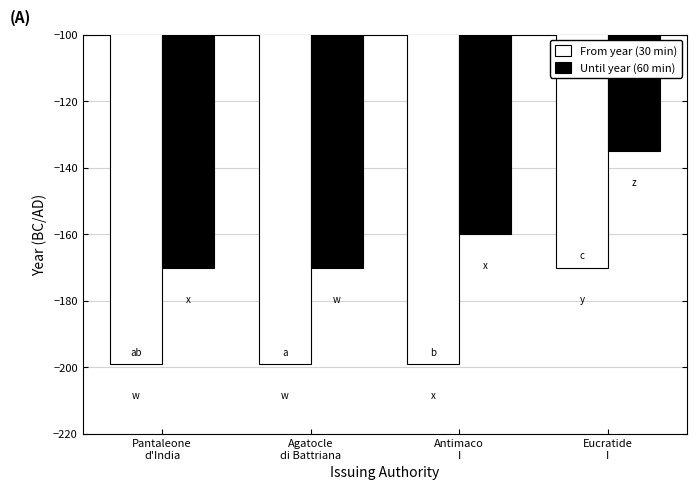

Reading left to right, transcribe all the data shown in this chart.

From year (30 min): Pantaleone
d'India=-199	Agatocle
di Battriana=-199	Antimaco
I=-199	Eucratide
I=-170
Until year (60 min): Pantaleone
d'India=-170	Agatocle
di Battriana=-170	Antimaco
I=-160	Eucratide
I=-135